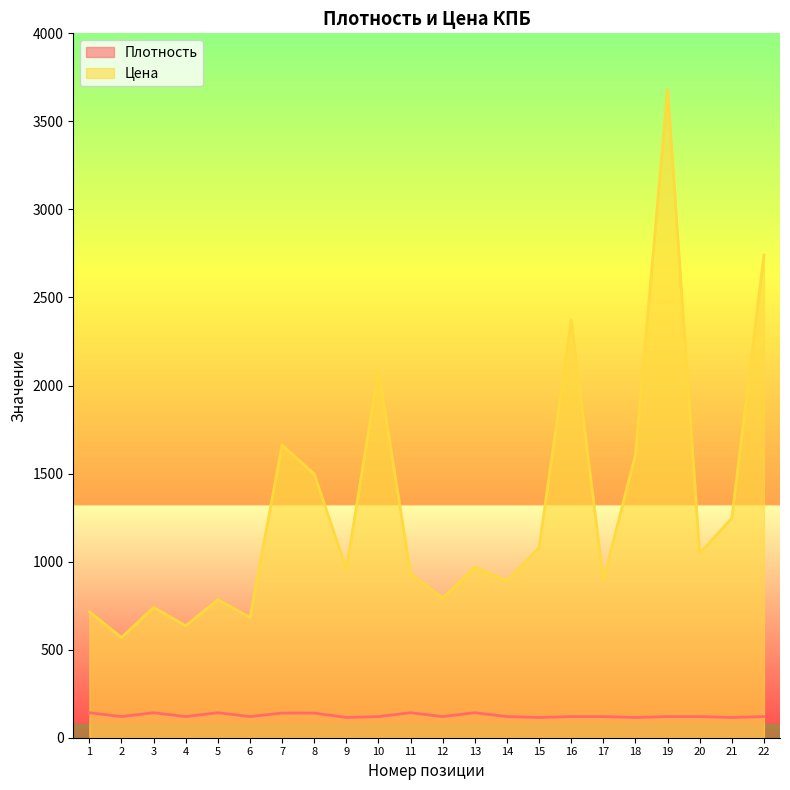

Where is the first local maximum for Цена?

3